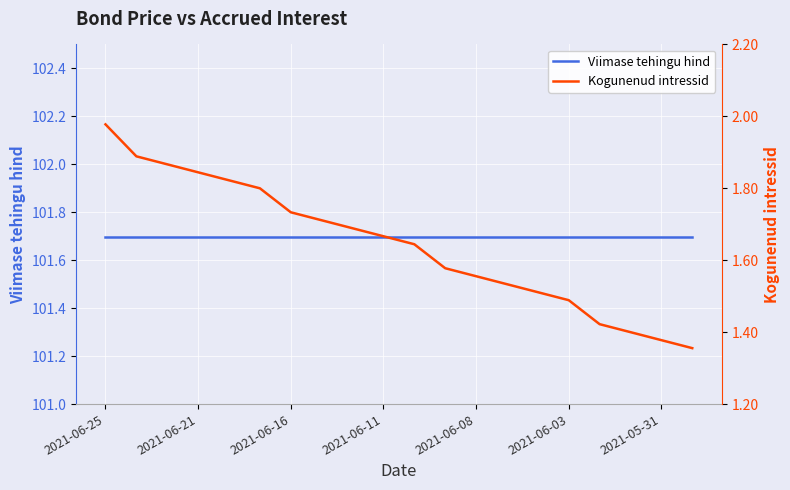

True or false: Kogunenud intressid and Viimase tehingu hind cross at least once.

False